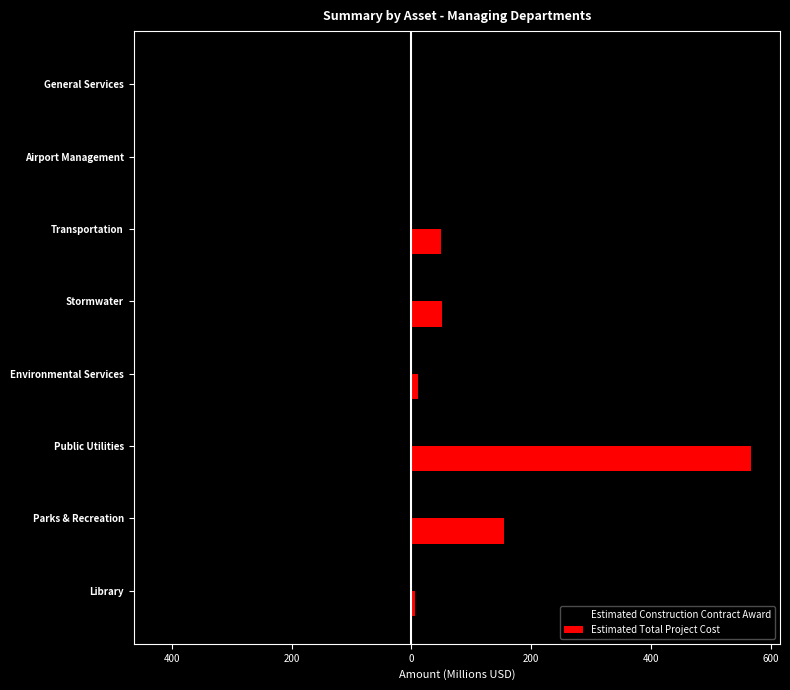

What are all the series names shown in the legend?

Estimated Construction Contract Award, Estimated Total Project Cost